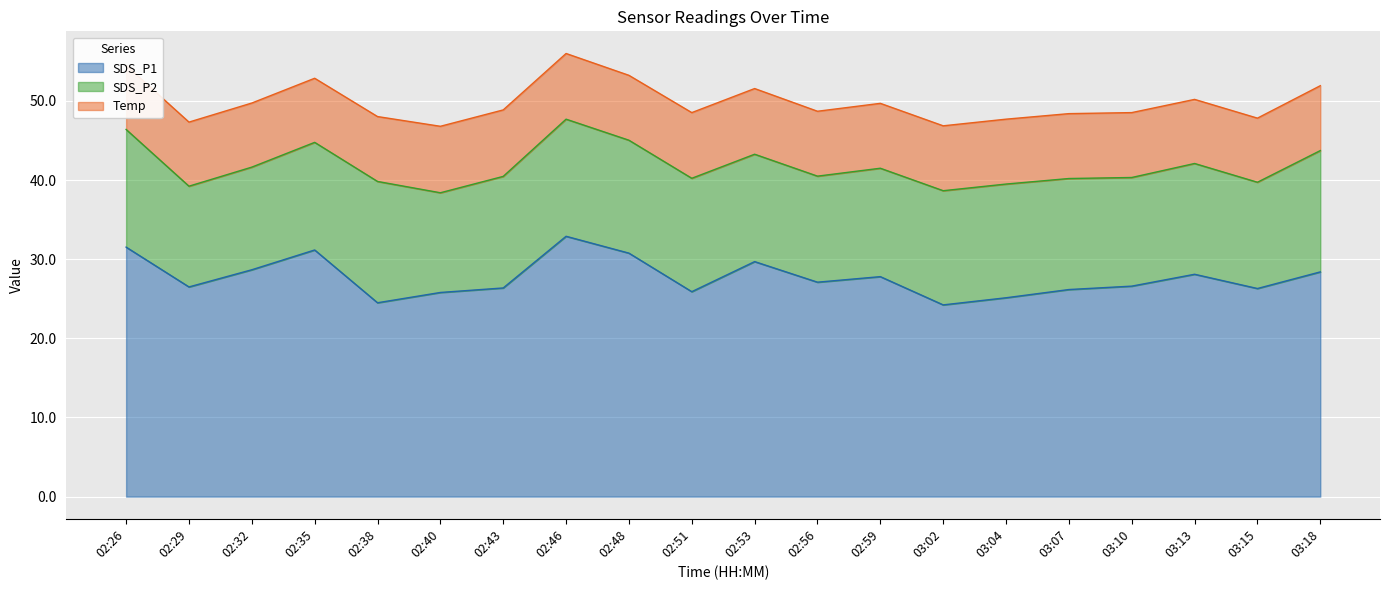

True or false: SDS_P2 and SDS_P1 cross at least once.

False